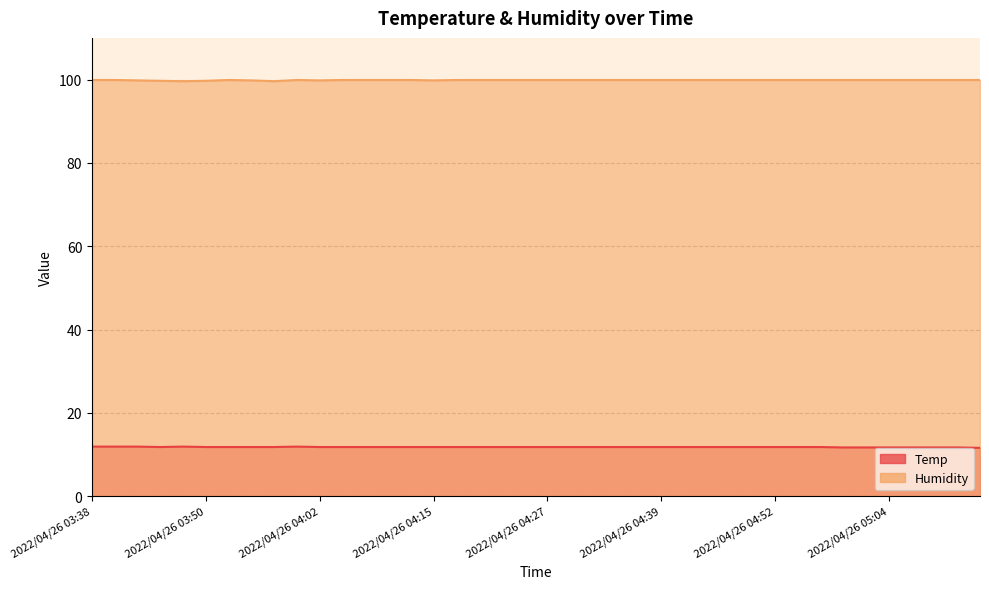

What is the label of the 31st point from the left?

2022/04/26 04:52